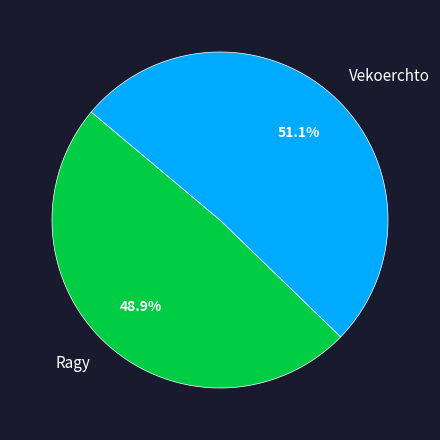

Do Ragy and Vekoerchto together represent more than half of the pie?

Yes